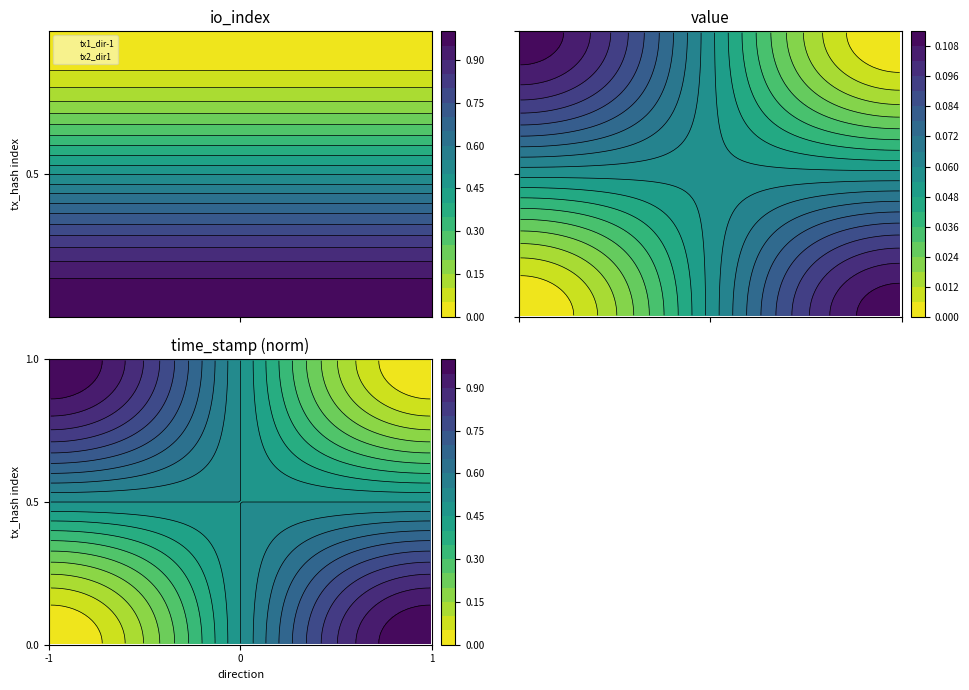

What is the total value across all series at 0?

1